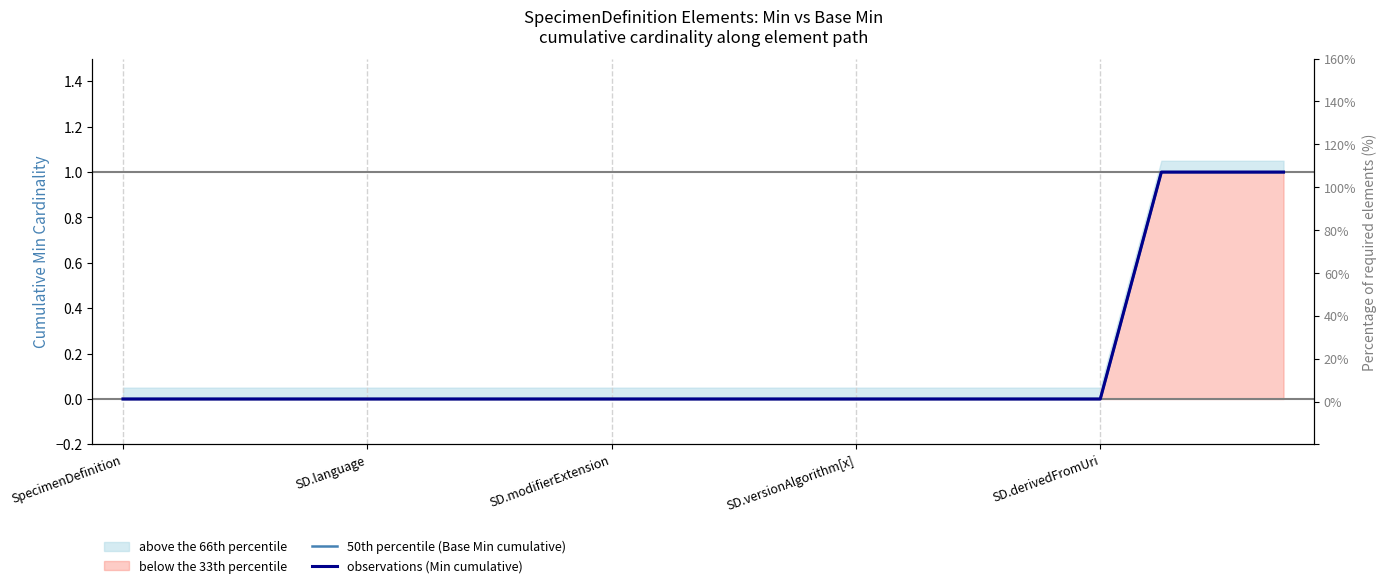

True or false: observations (Min cumulative) has more than 2 points higher than both neighbors.

False